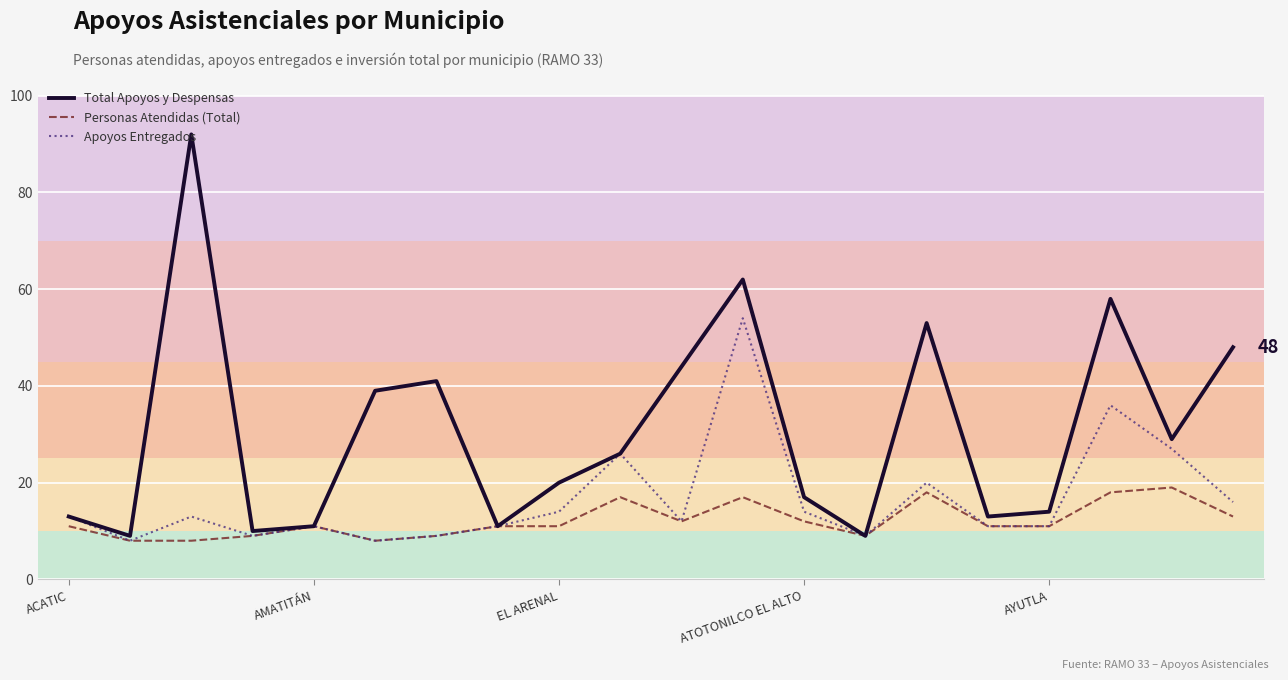

Which series has the largest range (max minus min)?

Total Apoyos y Despensas